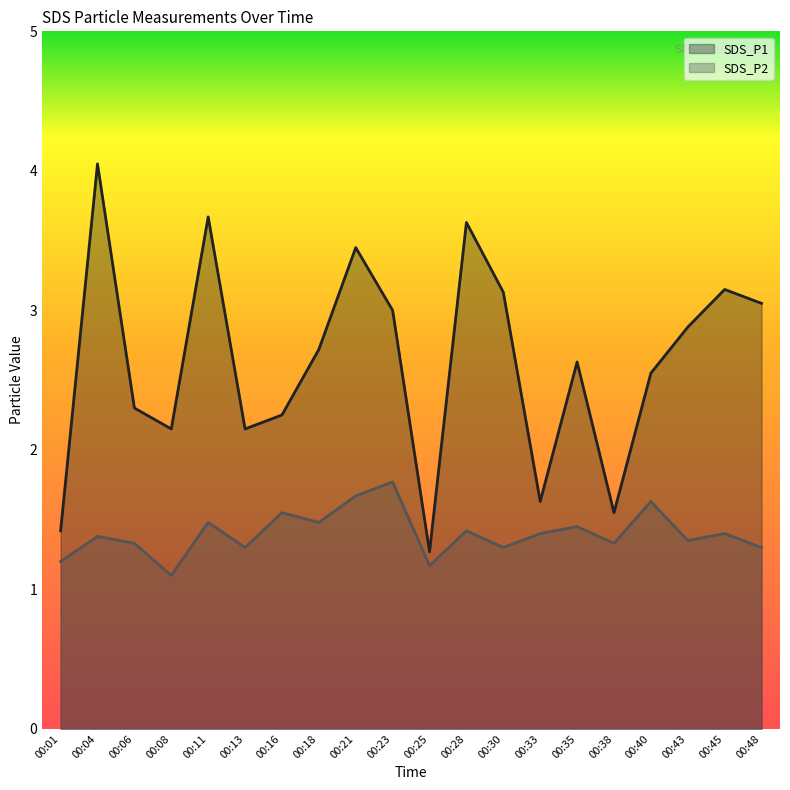

True or false: SDS_P1 and SDS_P2 intersect in this chart.

False